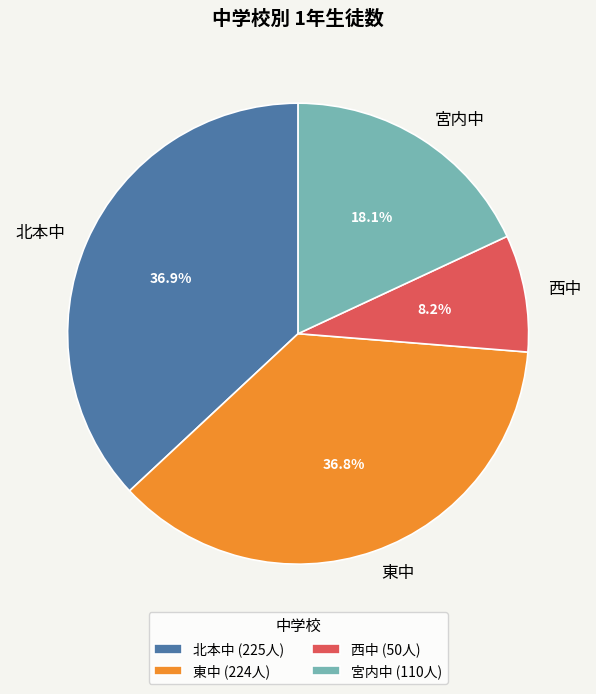

To the nearest percent, what percentage of the pie is 北本中?

37%